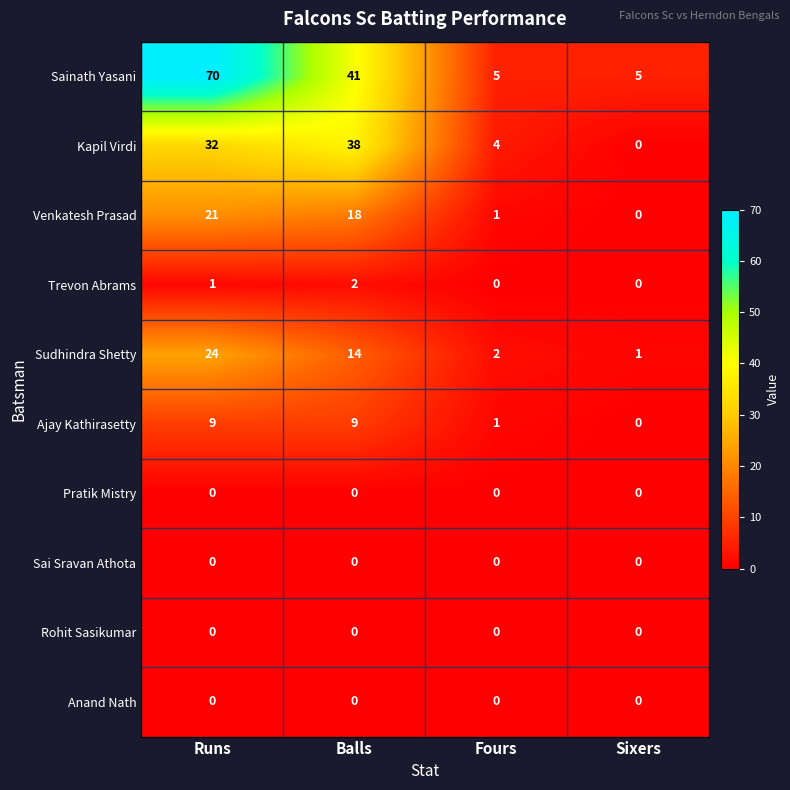

The Ajay Kathirasetty series shows 1 at Fours. True or false?

True